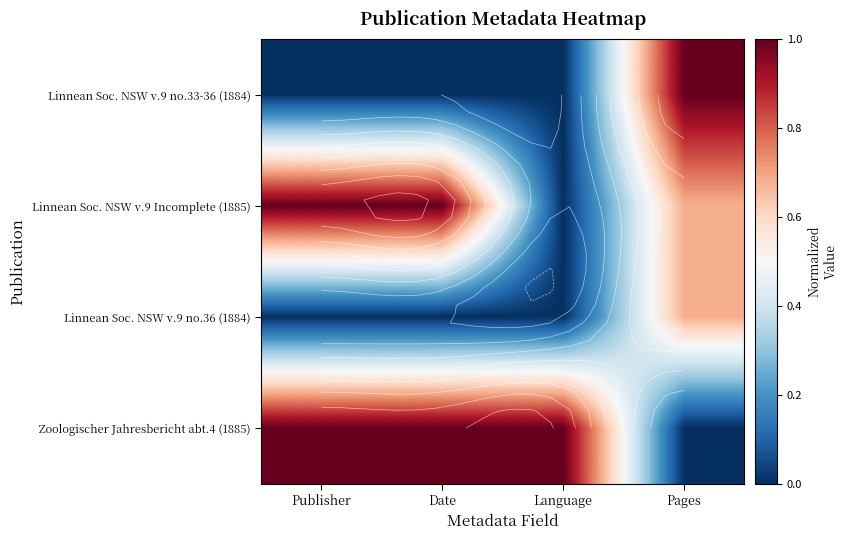

Count the Linnean Soc. NSW v.9 no.36 (1884) values in the range 0 to 1.

4